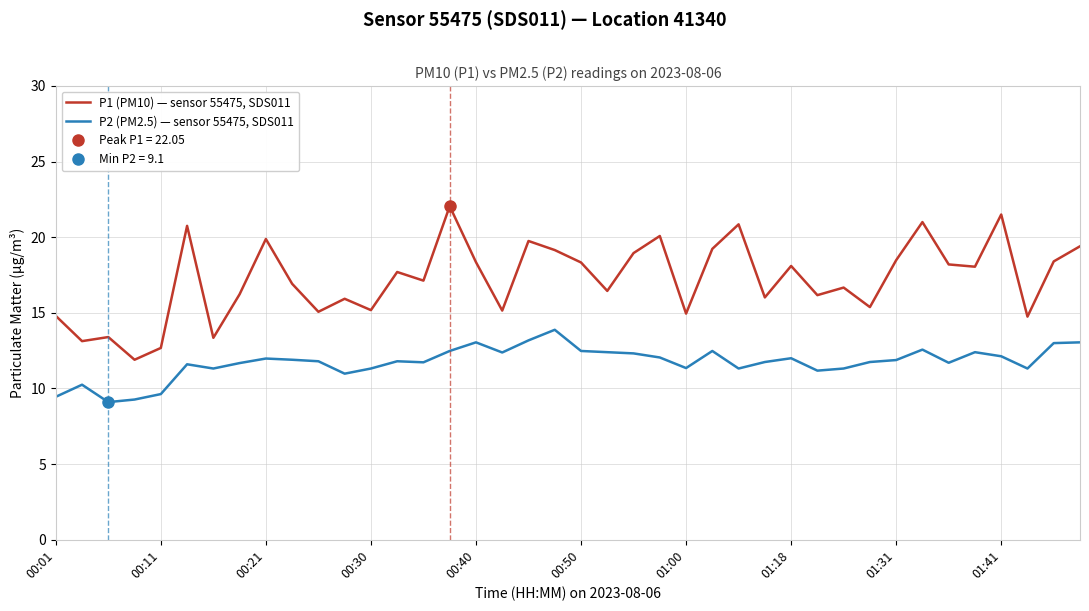

True or false: P1 (PM10) — sensor 55475, SDS011 and P2 (PM2.5) — sensor 55475, SDS011 intersect in this chart.

False